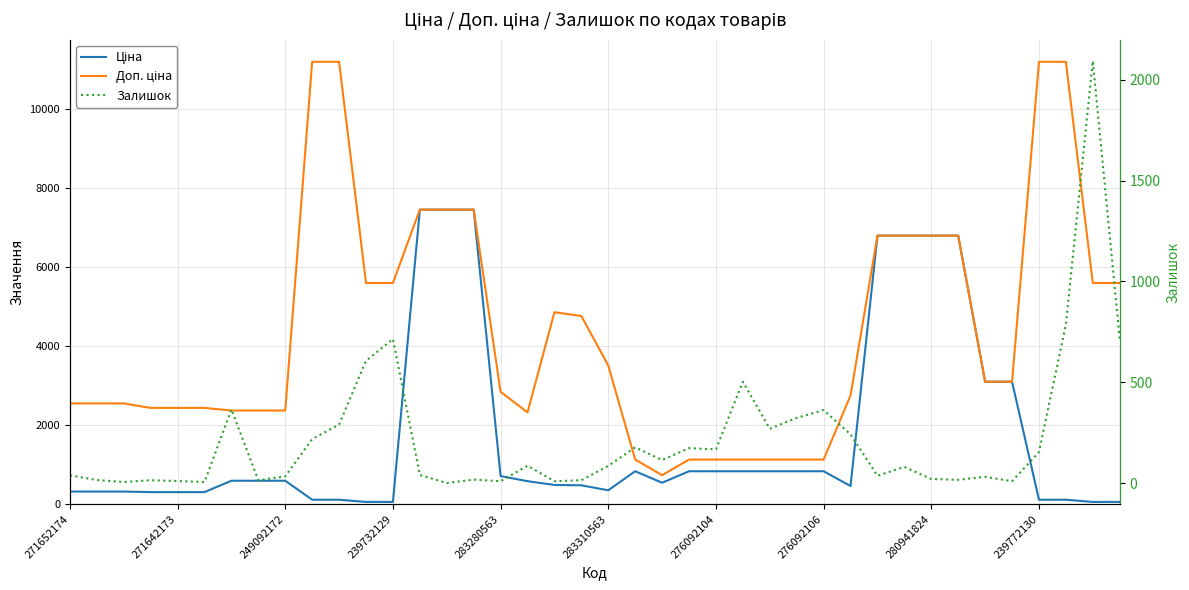

True or false: Ціна and Залишок intersect in this chart.

True